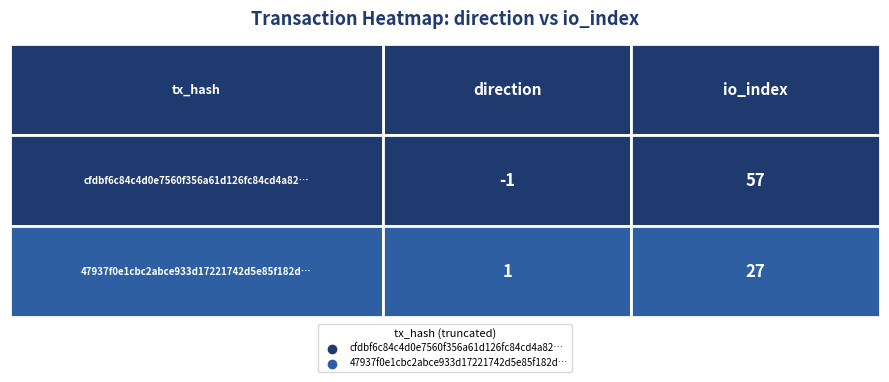

Reading left to right, what are all the values shown in this chart?

cfdbf6c84c4d0e7560f356a61d126fc84cd4a82: -1	57
47937f0e1cbc2abce933d17221742d5e85f182d: 1	27